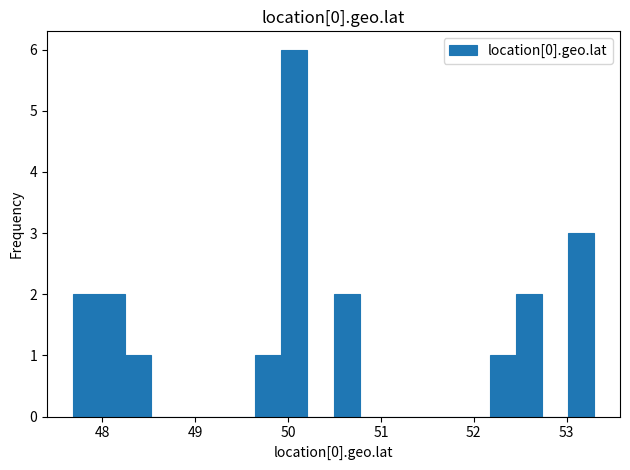

Read against the x-axis, roughly where is the centre of the tallest bar?

50.1